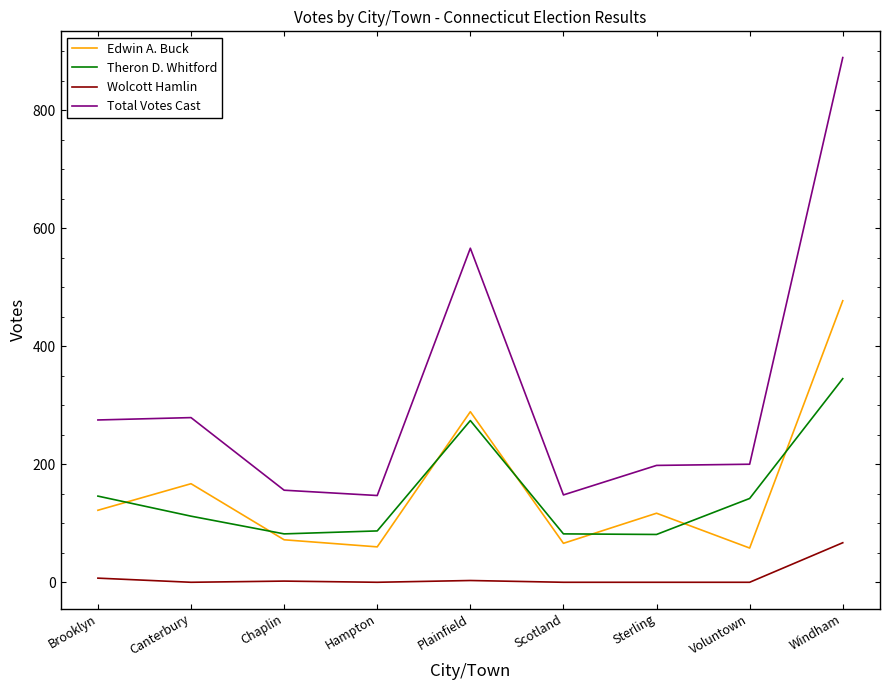

What is the sum of all Wolcott Hamlin values?

79